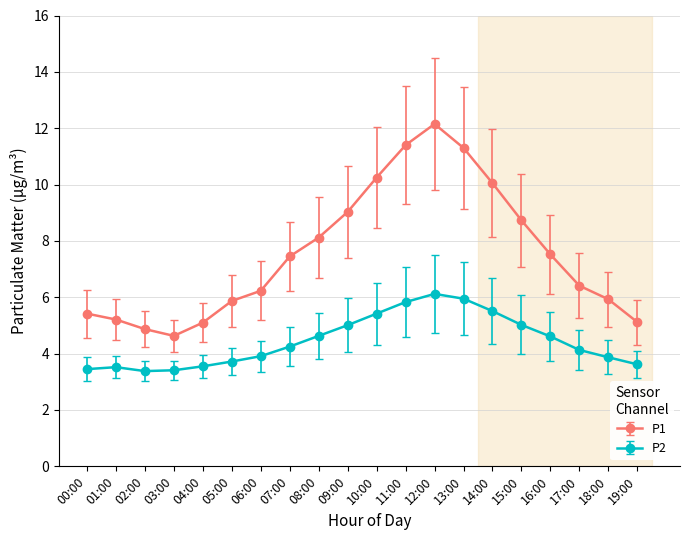

In P2, how many points are higher than both neighbors (excluding endpoints)?

2